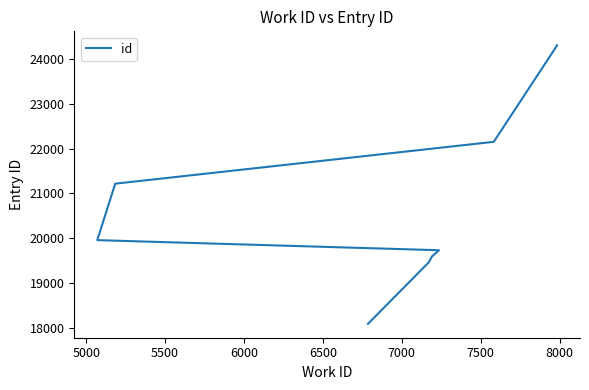

What is the change in value from 6000 to 7500?

+2417